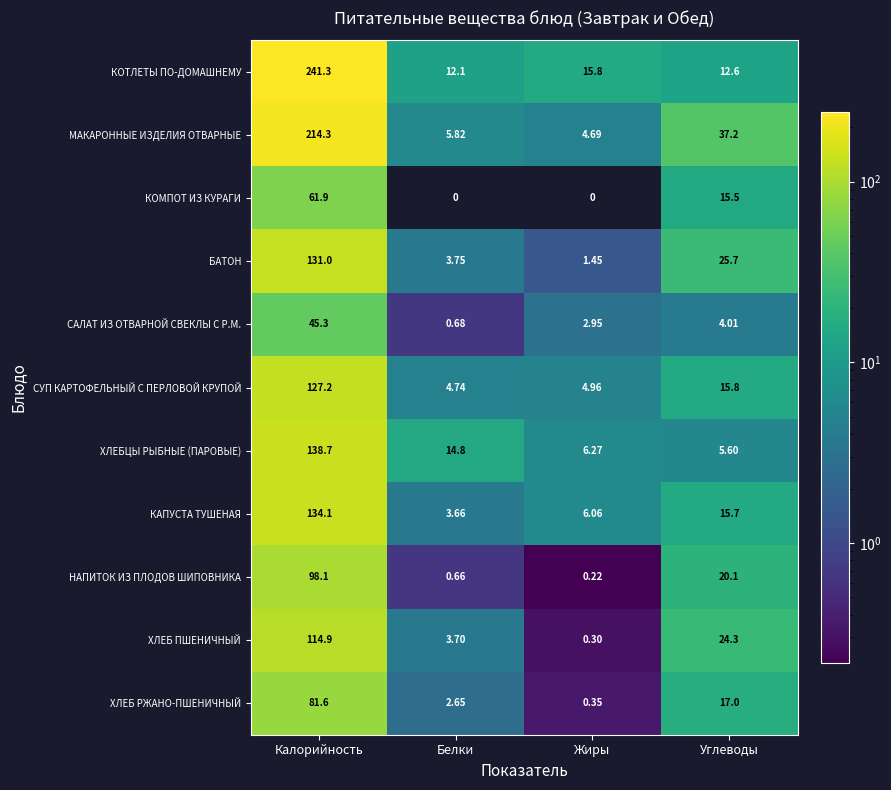

Which series has the largest range (max minus min)?

КОТЛЕТЫ ПО-ДОМАШНЕМУ